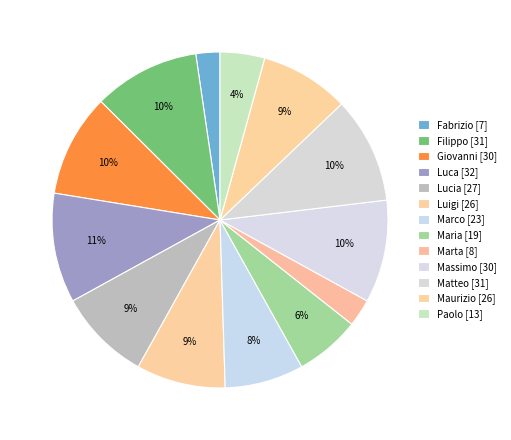

How many slices are in this pie chart?

13